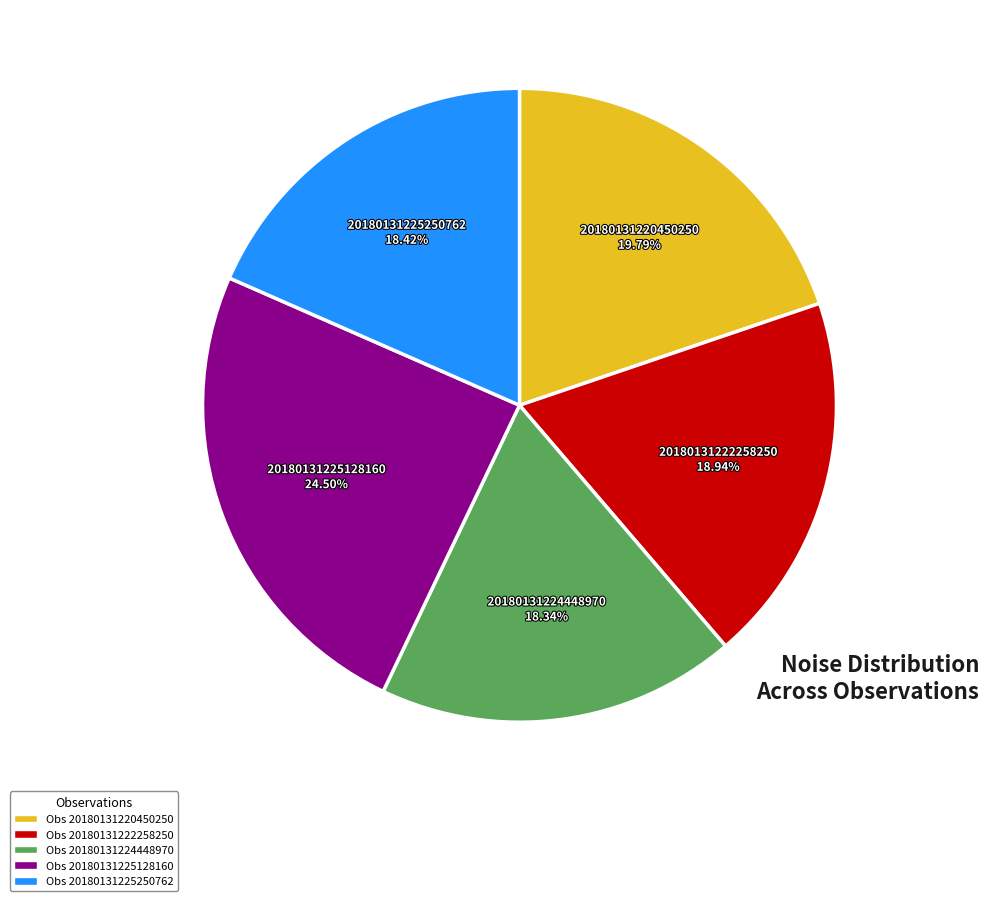

Between 20180131220450250 and 20180131224448970, which is larger?

20180131220450250